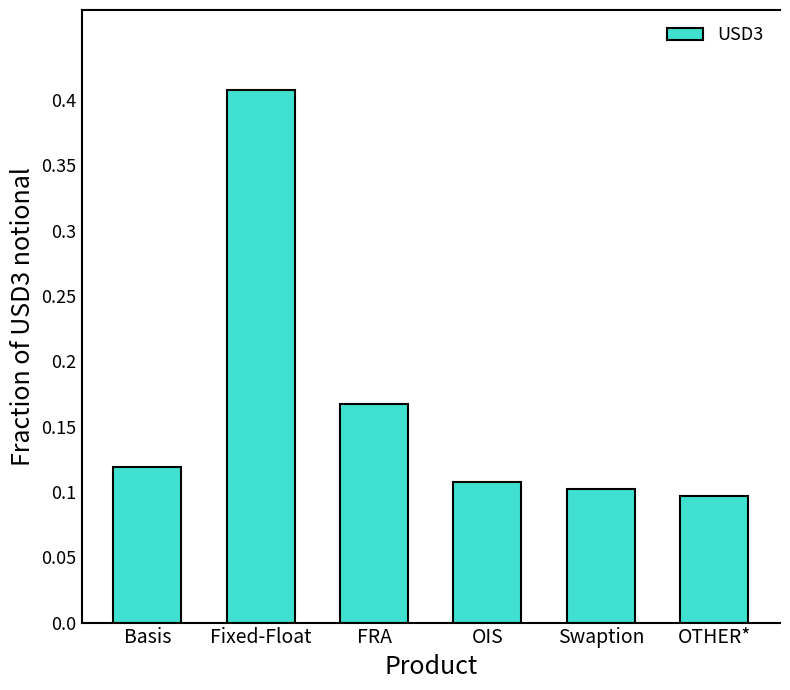

The chart shows a value of 0.2 at Basis. True or false?

False